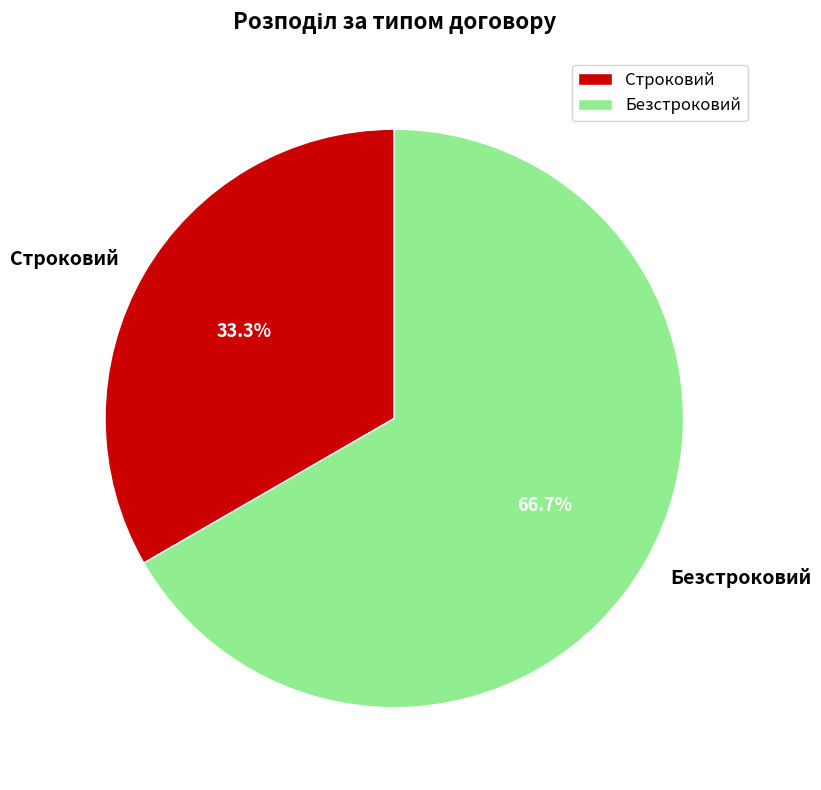

Between Строковий and Безстроковий, which is larger?

Безстроковий